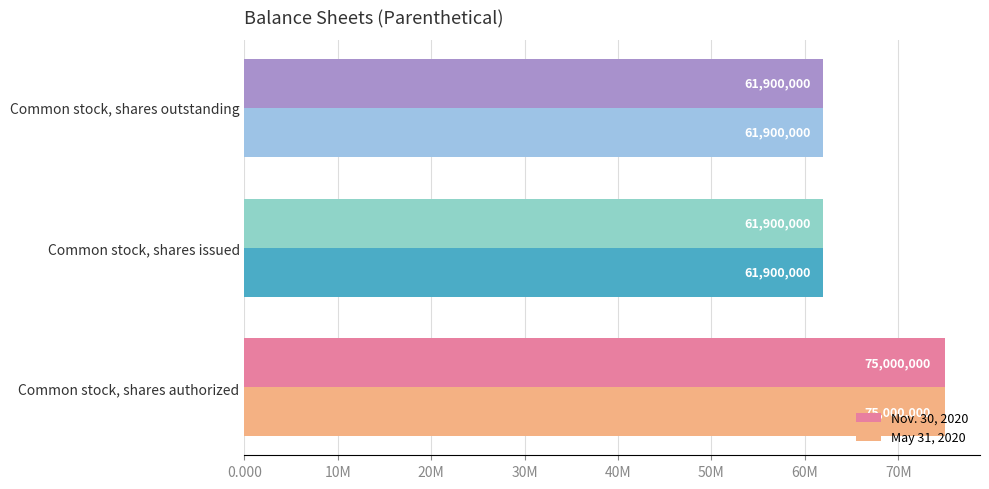

What is the sum of all May 31, 2020 values?

198800000